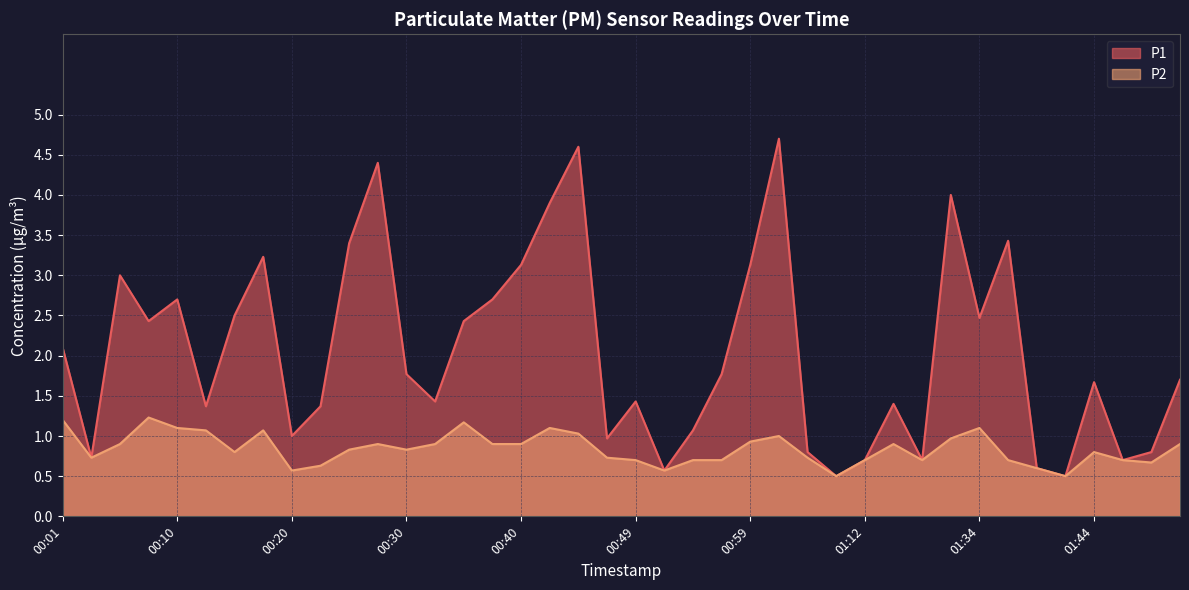

At which label does P2 reach its minimum?

01:09